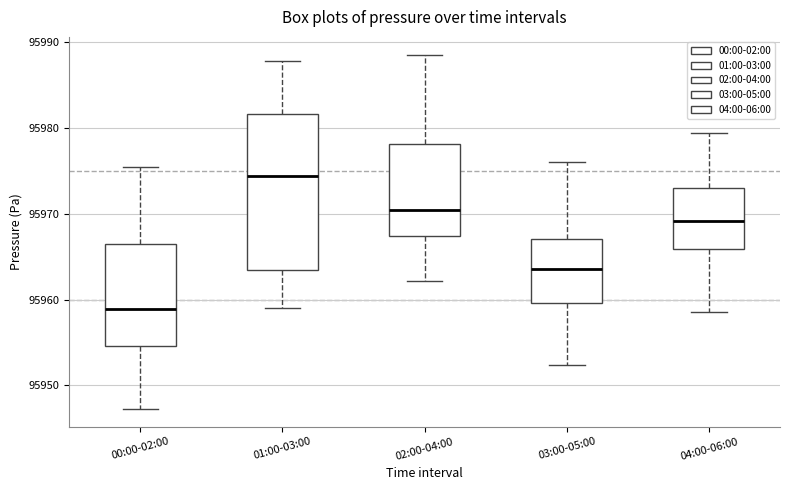

Reading left to right, read every box against the y-axis: the position of its median line, the range the box covers, and the ends of its whiskers. The values are not printed on the chart, so give them approximately, as read against the axis.

00:00-02:00: median 95959, box 95955 to 95966, whiskers 95947 to 95975
01:00-03:00: median 95974, box 95963 to 95982, whiskers 95959 to 95988
02:00-04:00: median 95970, box 95967 to 95978, whiskers 95962 to 95989
03:00-05:00: median 95964, box 95960 to 95967, whiskers 95952 to 95976
04:00-06:00: median 95969, box 95966 to 95973, whiskers 95959 to 95979